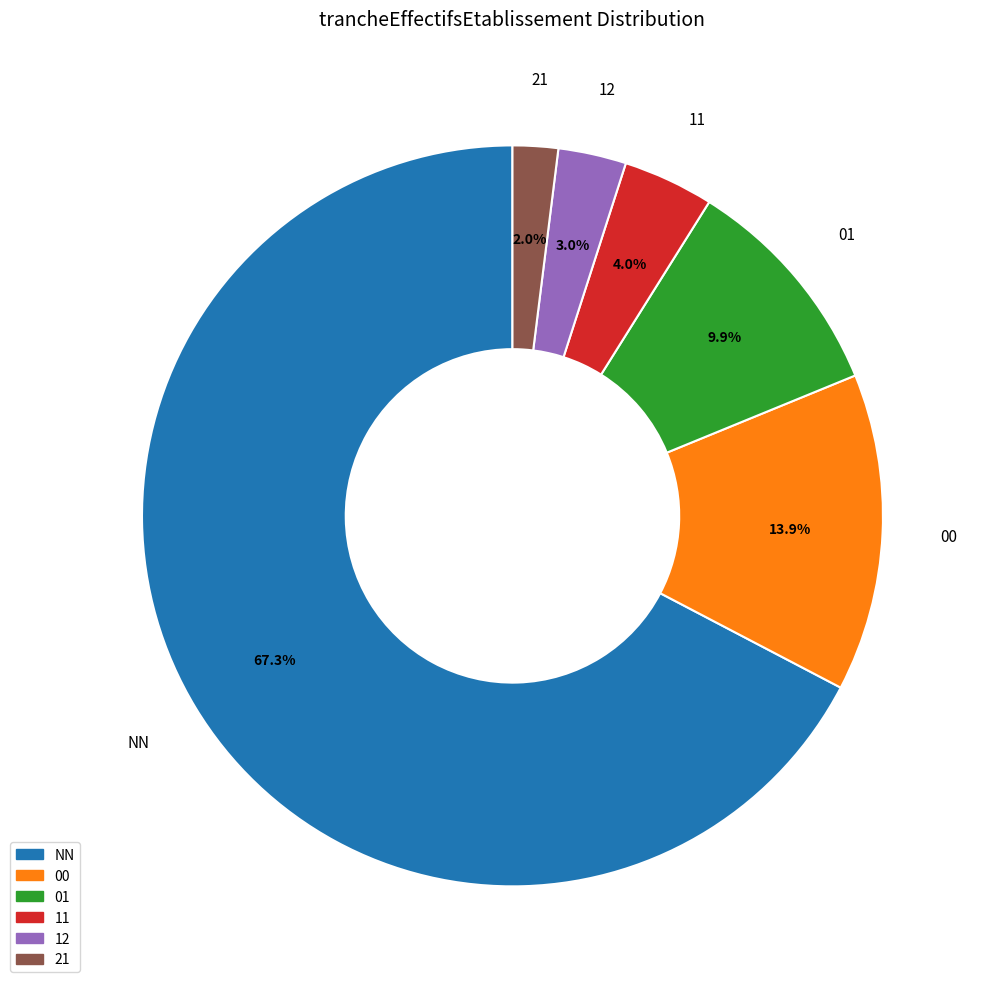

The 21 slice represents 16% of the pie. True or false?

False